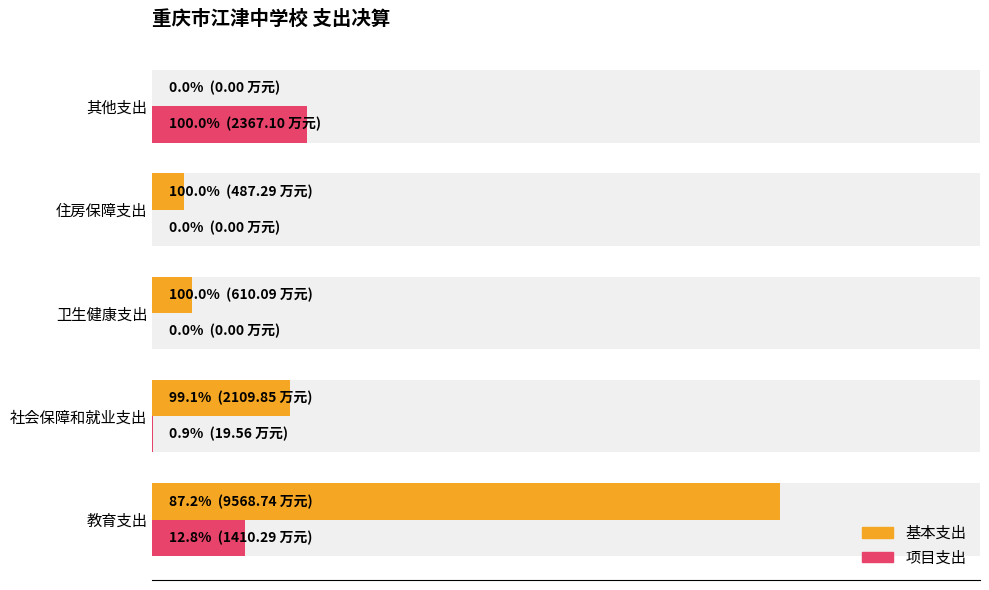

Which series has the largest total across all categories?

基本支出